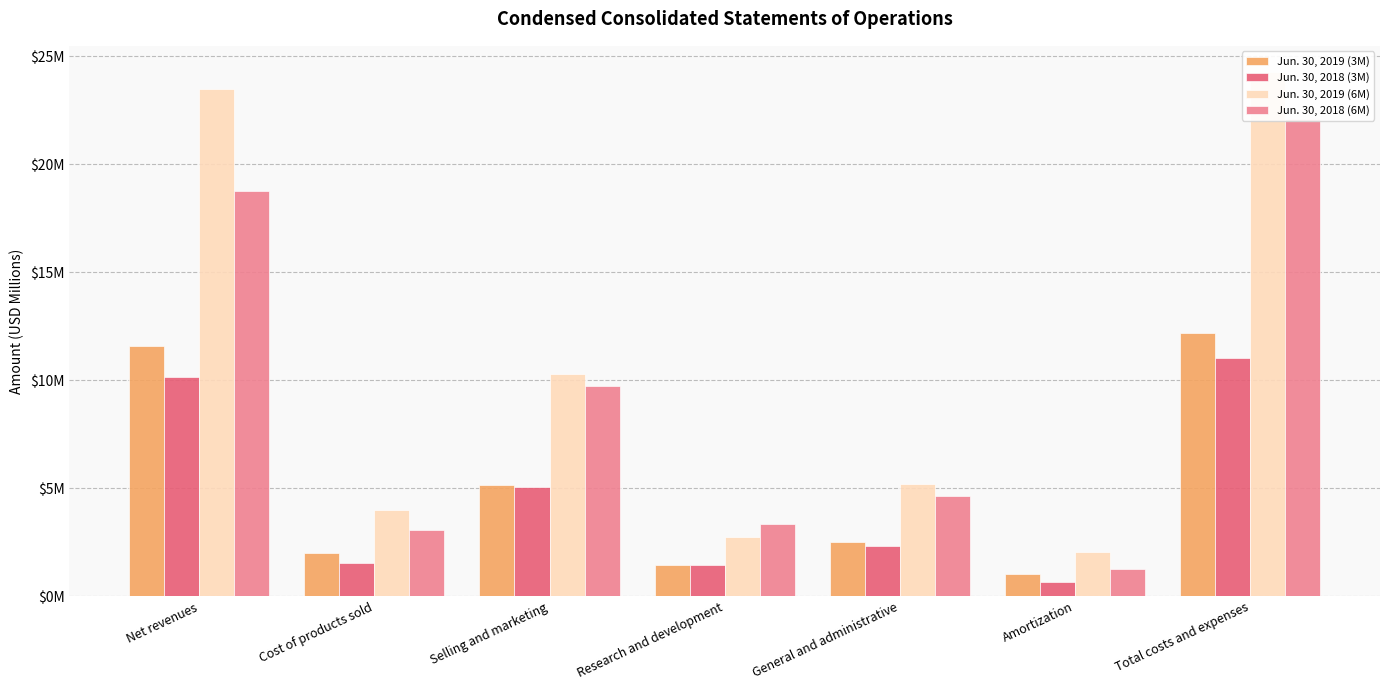

How many bars are there in each group?

4